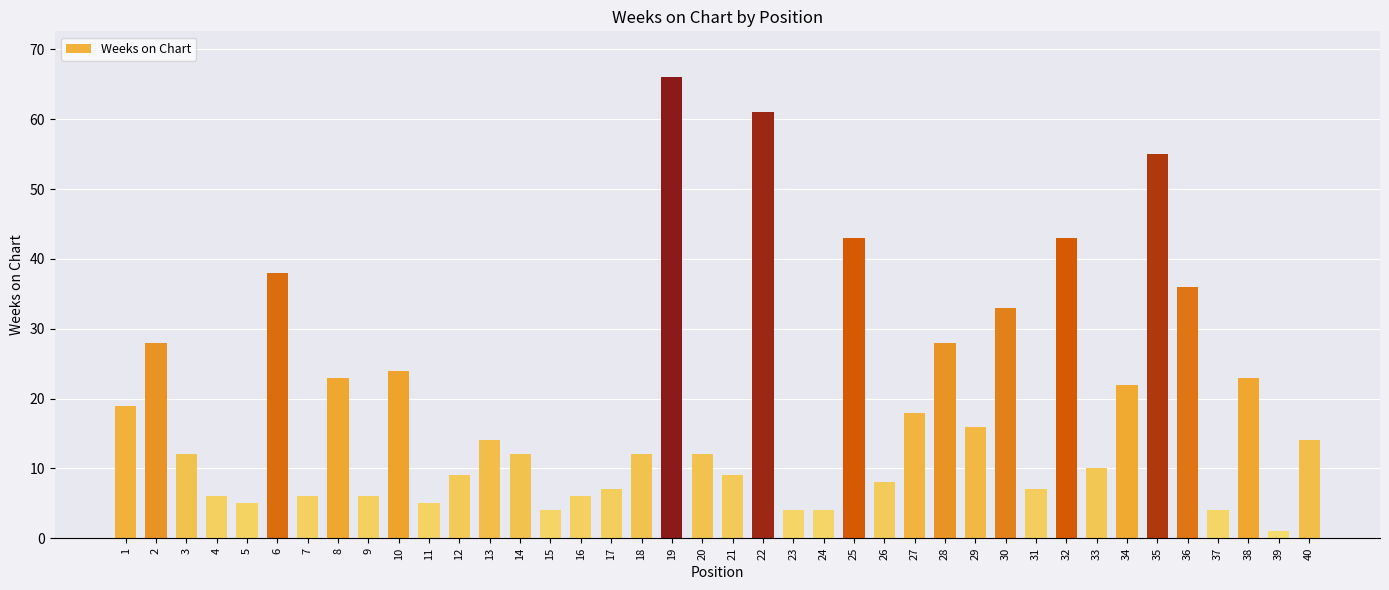

How many series are shown in this chart?

1